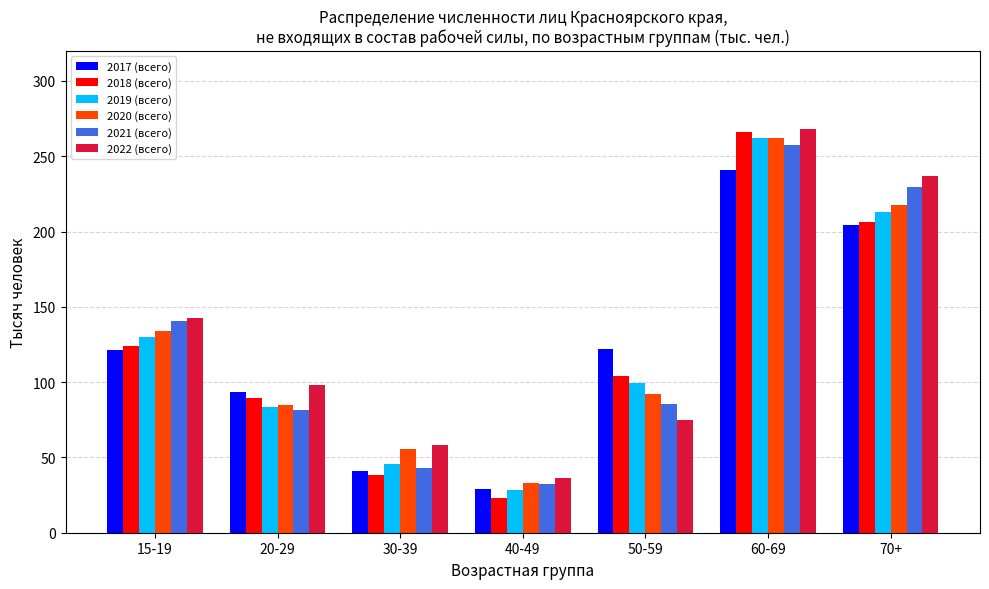

Which series changed the most between 60-69 and 70+?

2018 (всего)